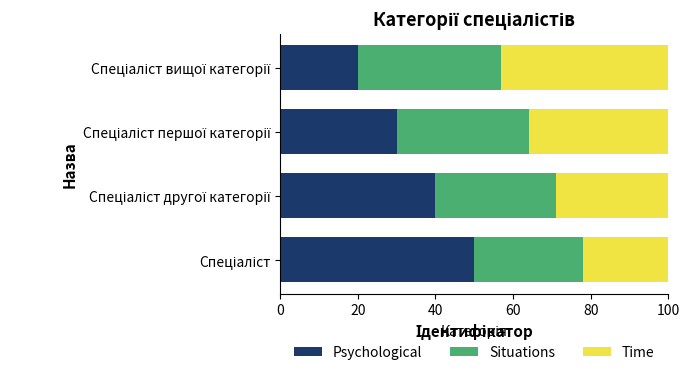

What is the highest value of the Psychological series?

50